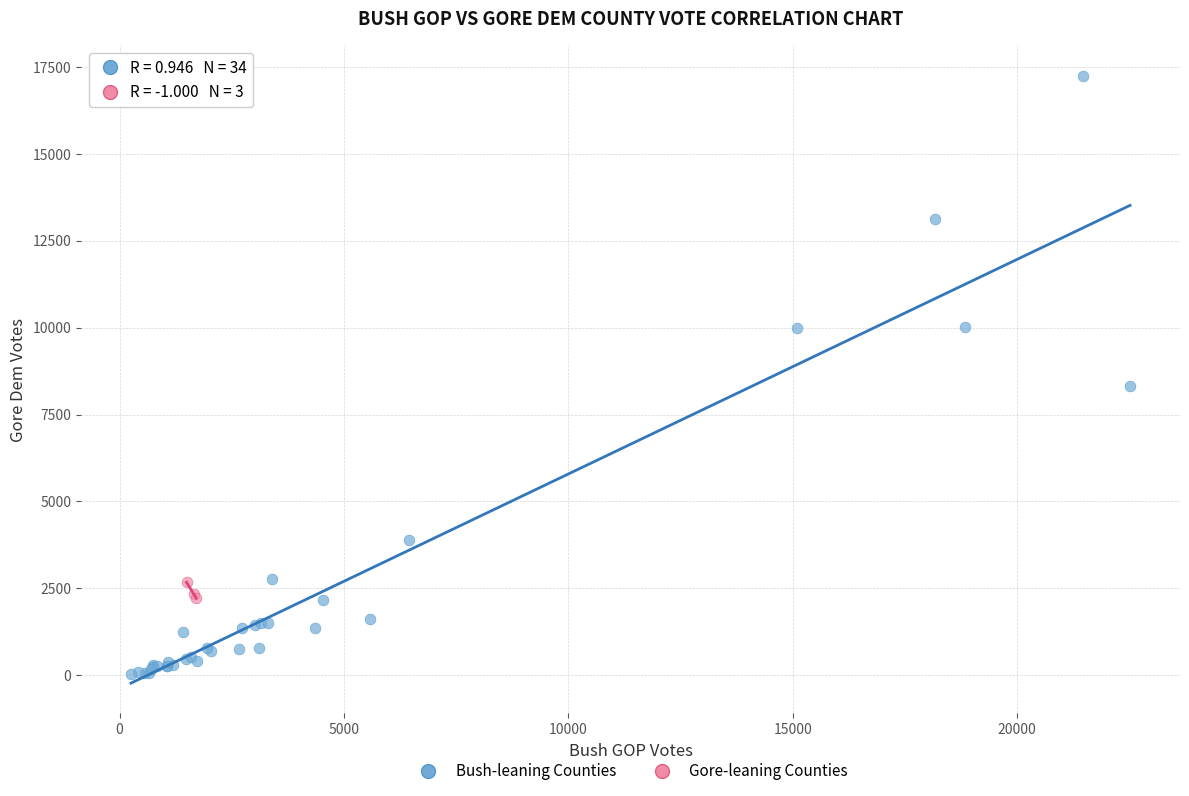

Which series reaches the minimum Y coordinate?

Bush-leaning Counties